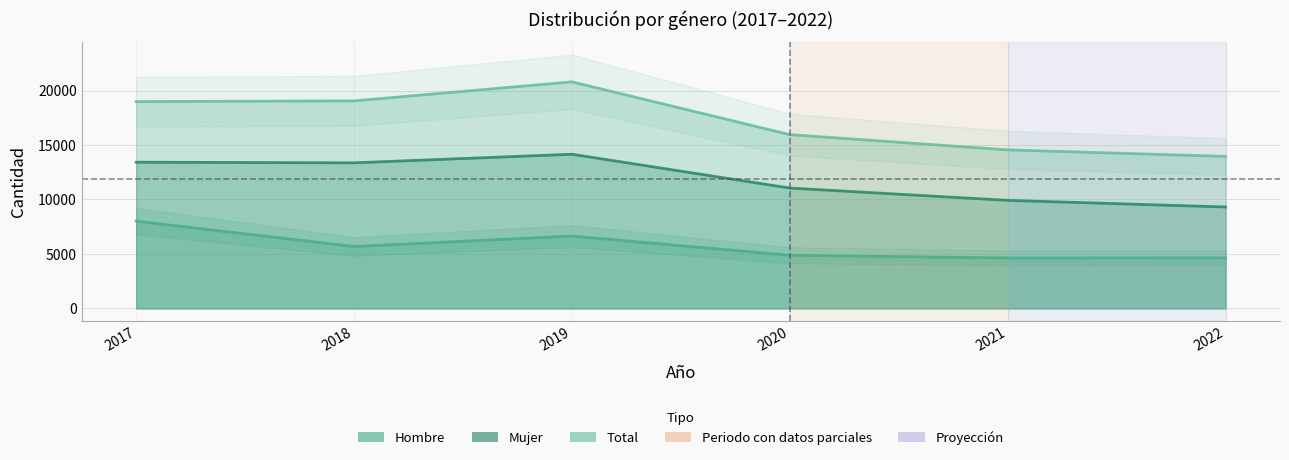

Is the value of Hombre at 2021 greater than the value of Mujer at 2020?

No